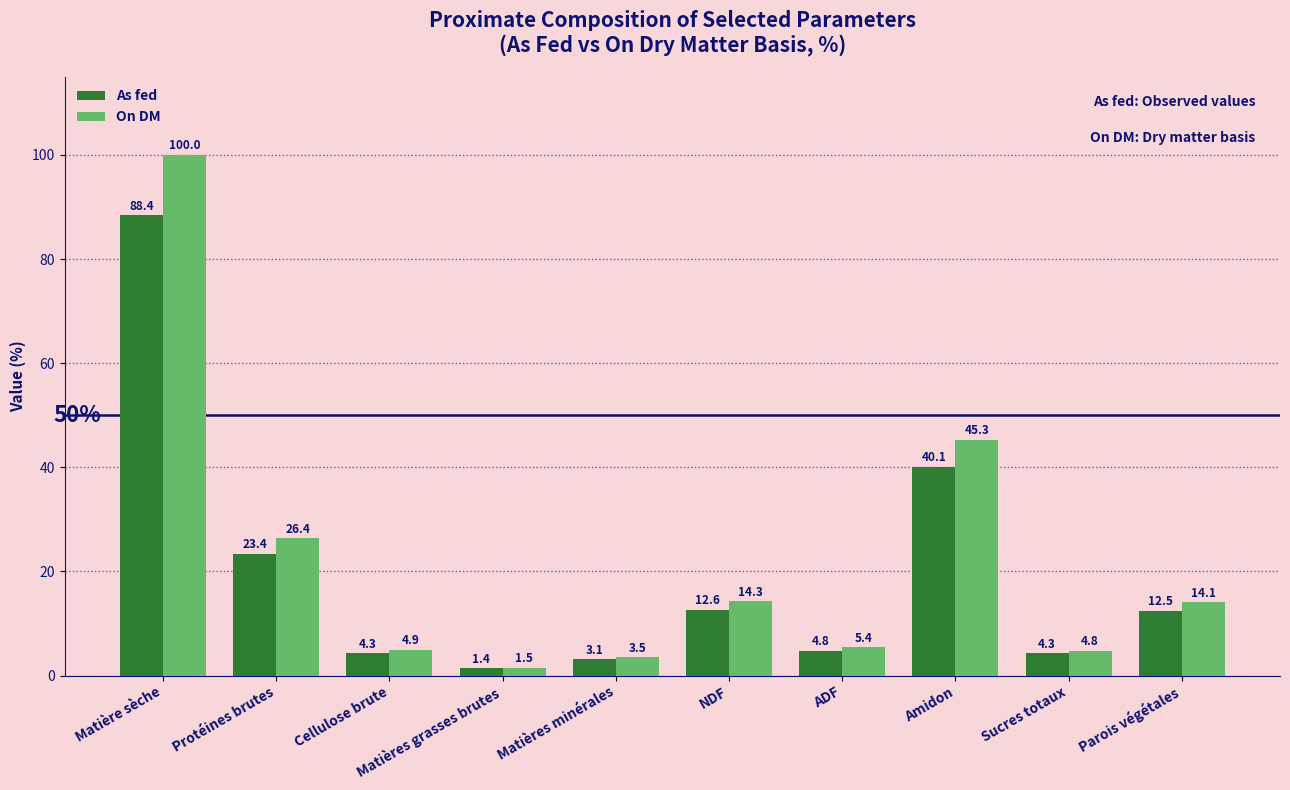

The As fed series shows 40.1 at Amidon. True or false?

True